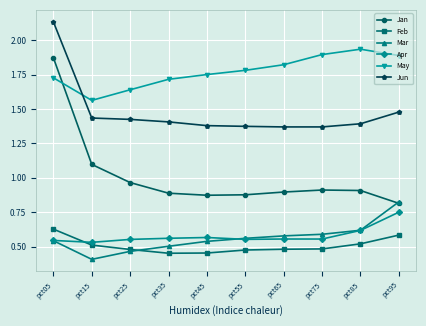

What are all the series names shown in the legend?

Jan, Feb, Mar, Apr, May, Jun